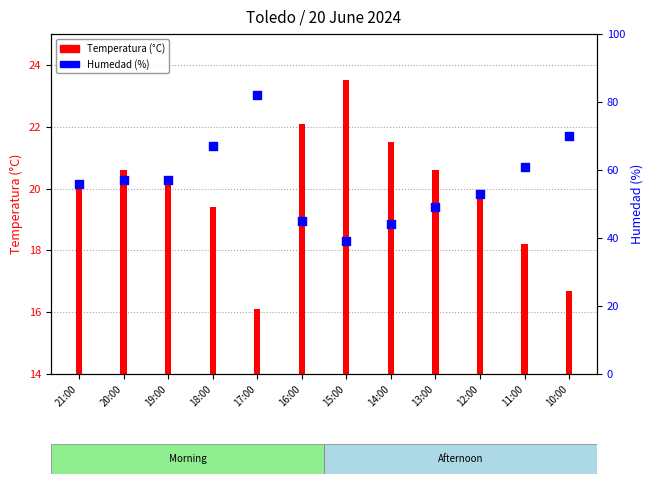

At which category is the sum across all series the highest?

17:00